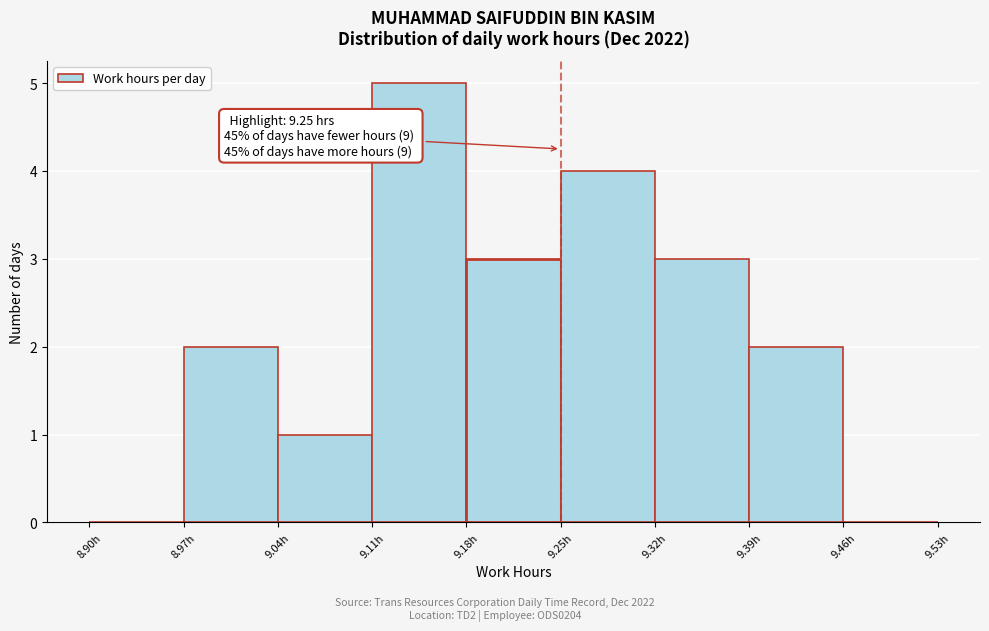

Which range on the x-axis has the tallest bar?

9.11 to 9.18